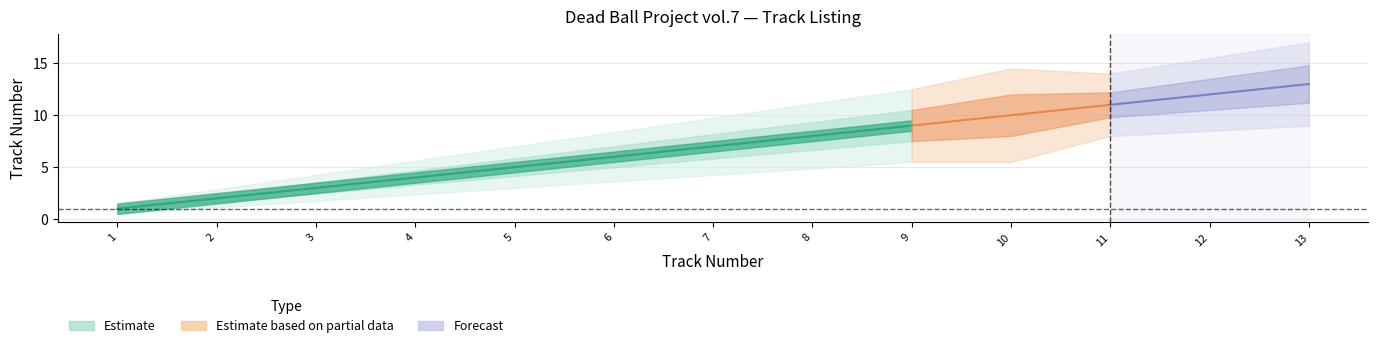

True or false: Disc Number has more than 0 points higher than both neighbors.

False